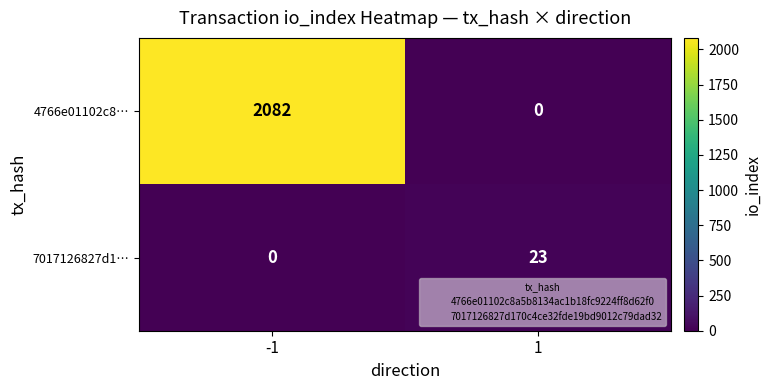

What is the greatest value displayed?

2082